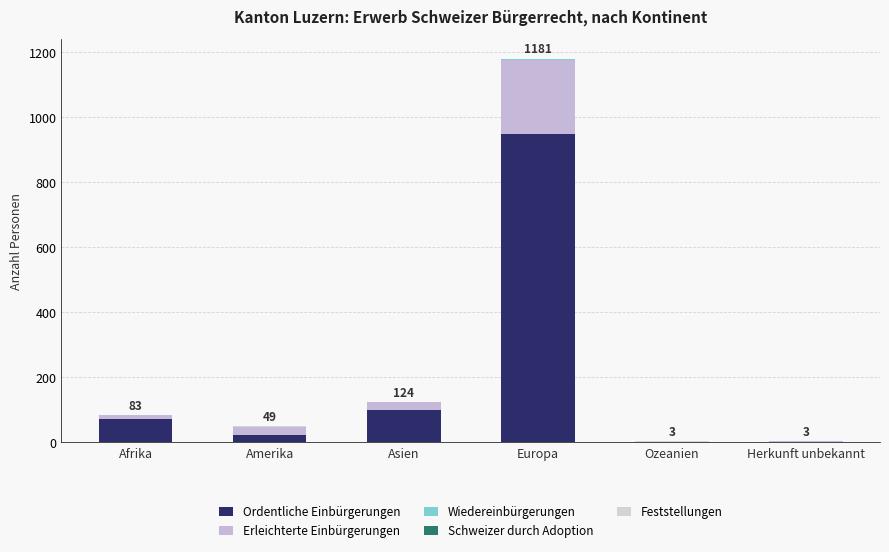

How many categories are shown in the chart?

6